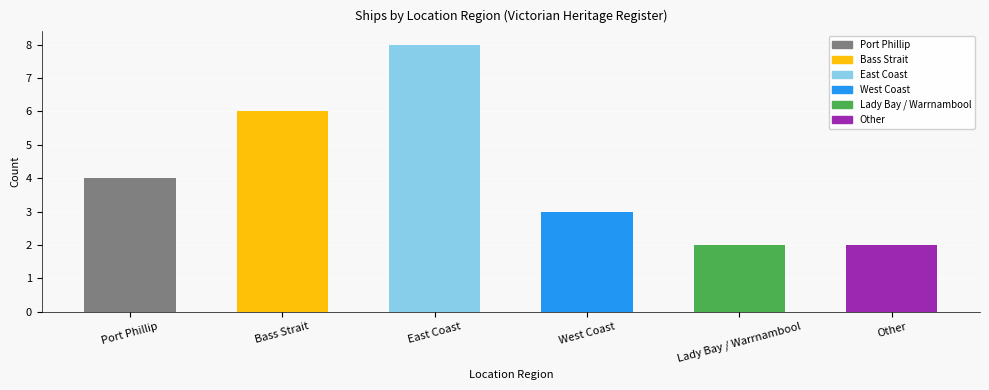

How many bars are there in total?

6